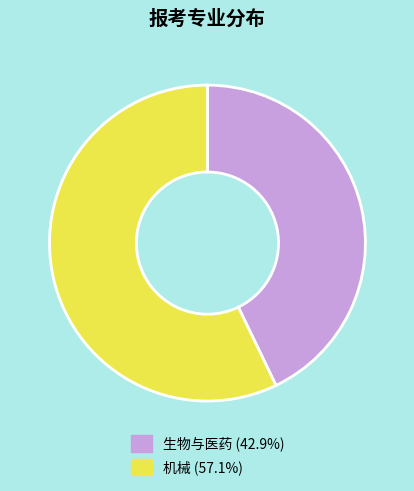

Count the number of slices in the pie.

2